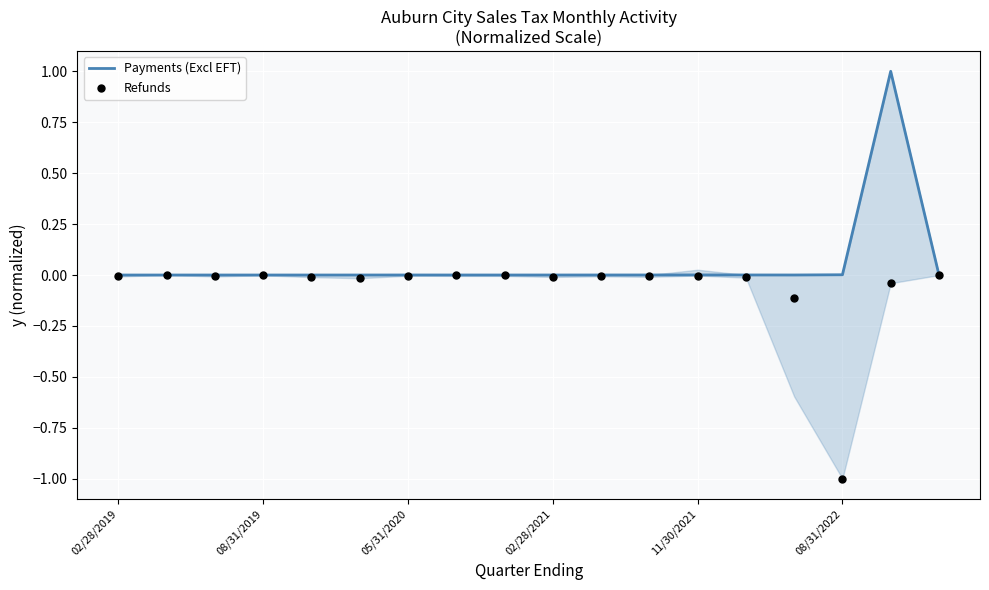

Which series contains the lowest Y value?

Refunds